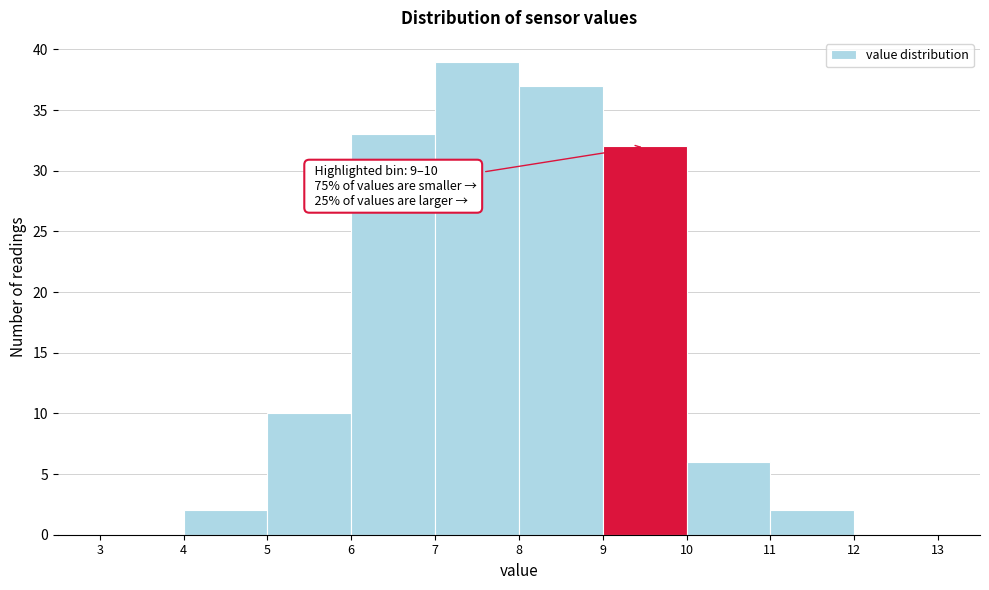

Which range on the x-axis has the tallest bar?

7 to 8